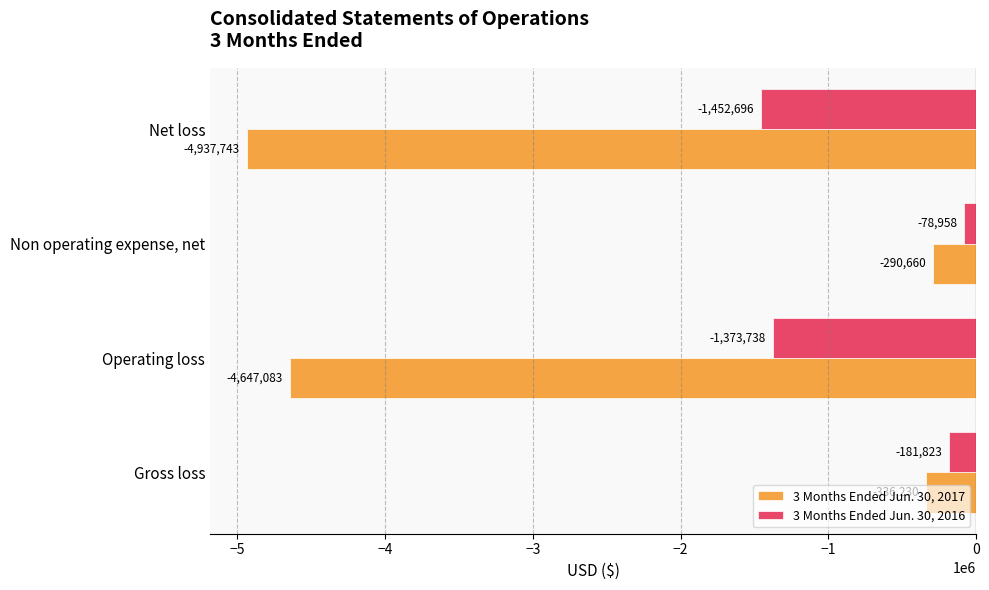

What is the minimum value shown in the chart?

-4937743